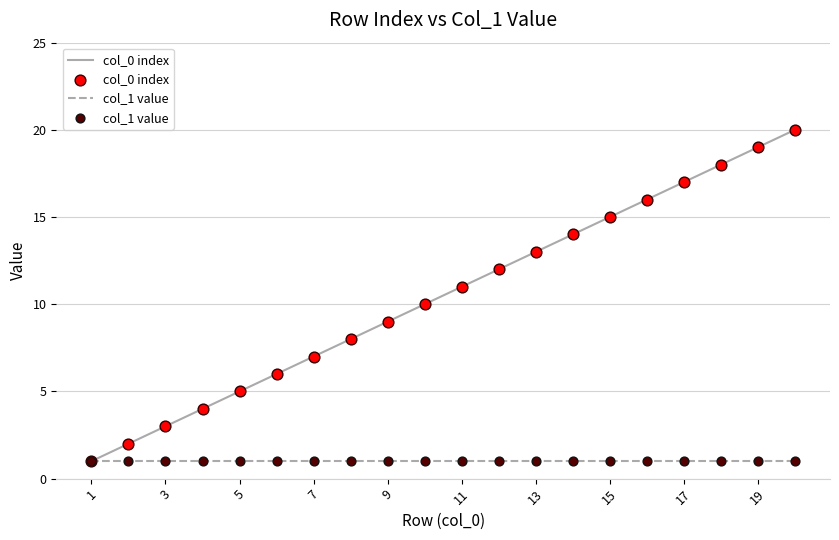

List the series in order of their peak value, lowest first.

col_1 value, col_0 index